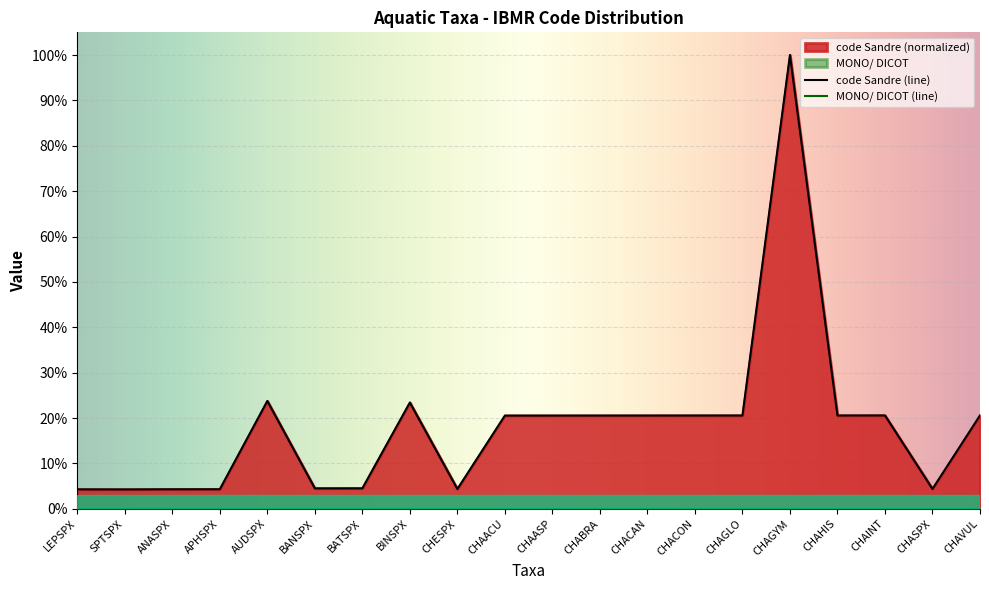

What is the ratio of the value at CHASPX to the value at SPTSPX?

1.0